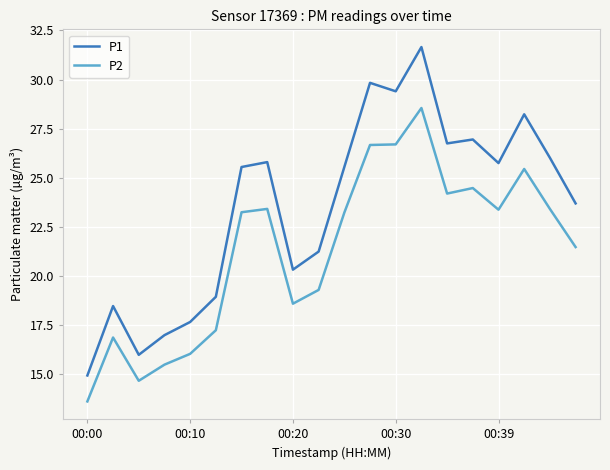

Which series has the largest total across all categories?

P1